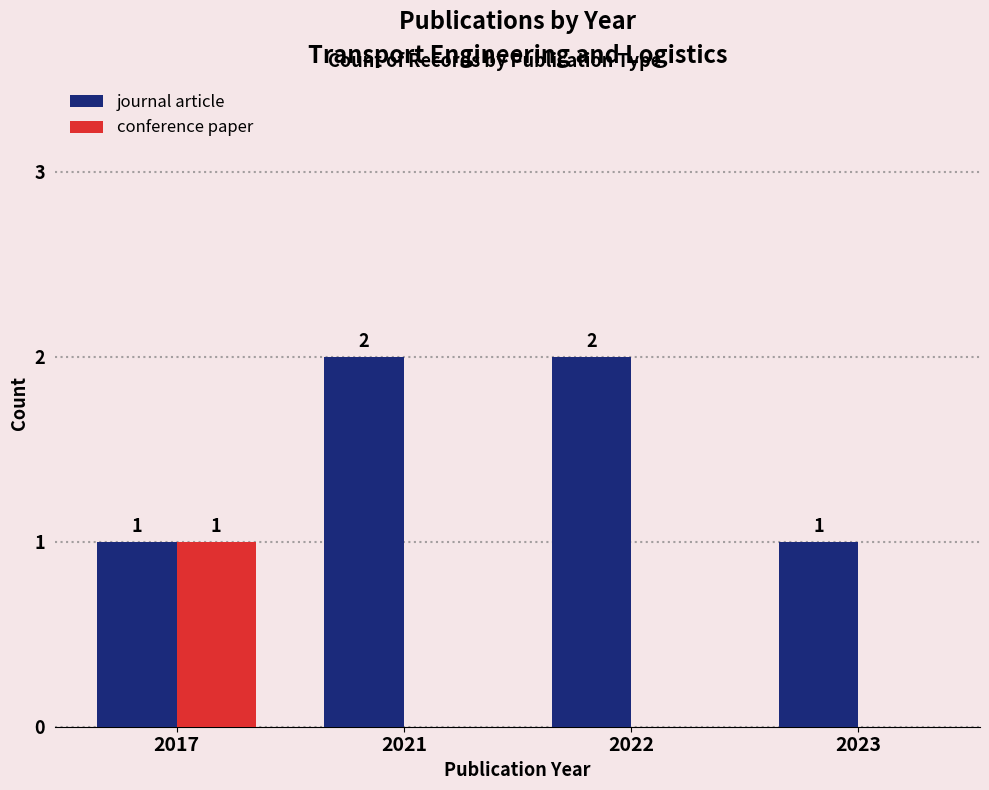

What is the spread (max minus min) of values at 2023?

1